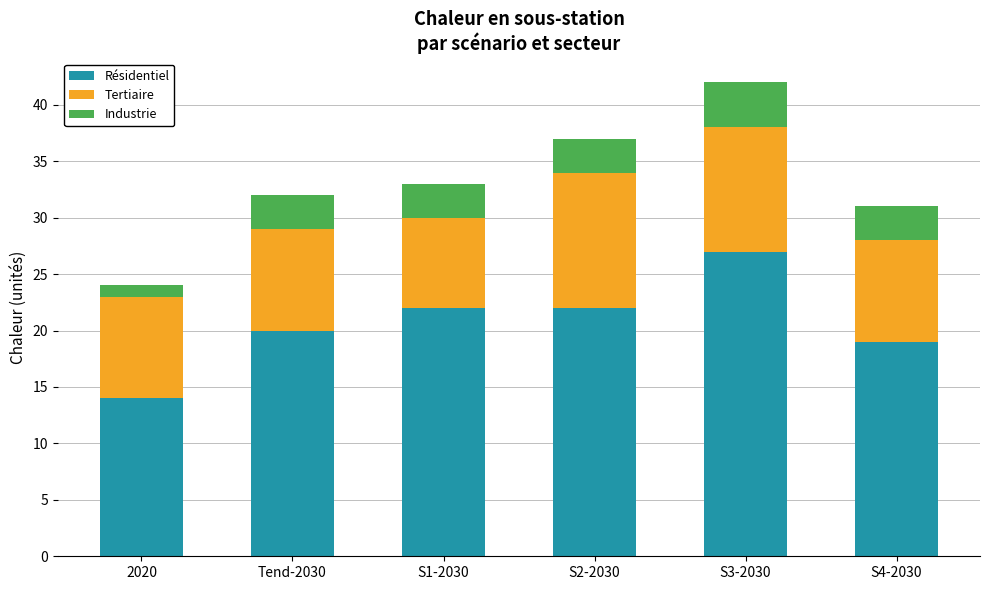

True or false: Résidentiel has a value of 20 at Tend-2030.

True